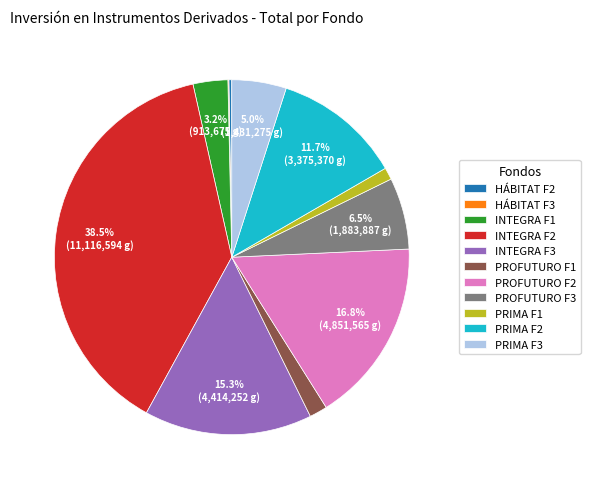

Which slice is the largest?

INTEGRA F2